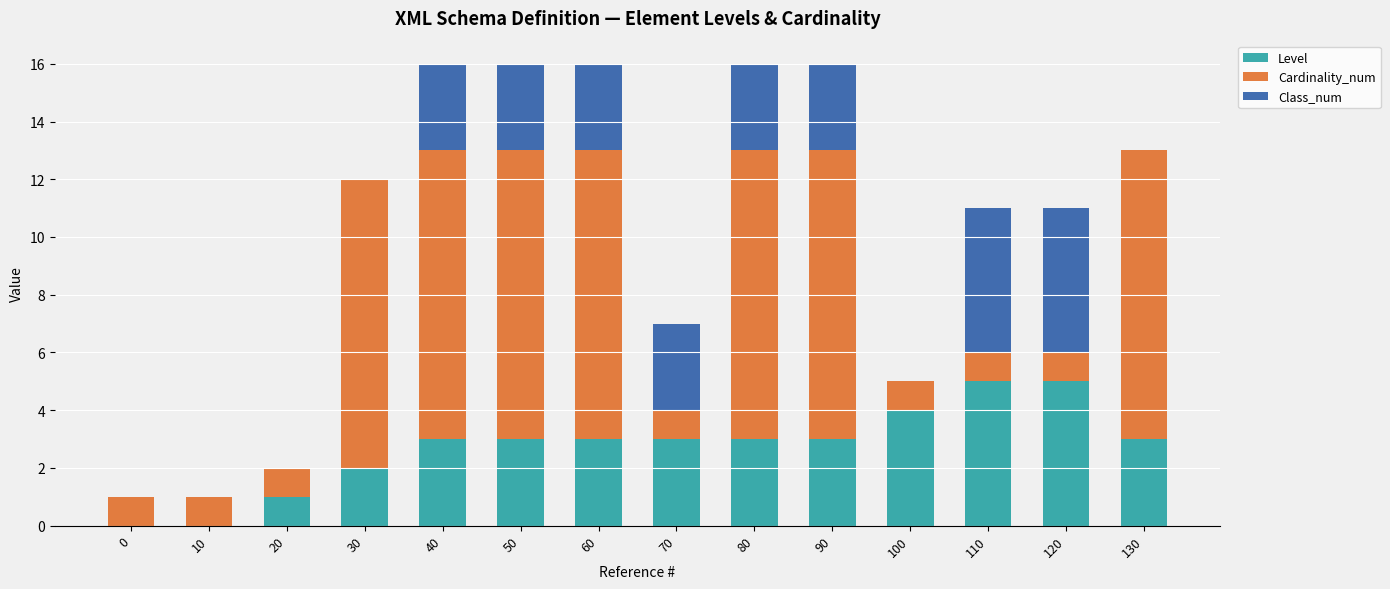

What is the highest value of the Level series?

5